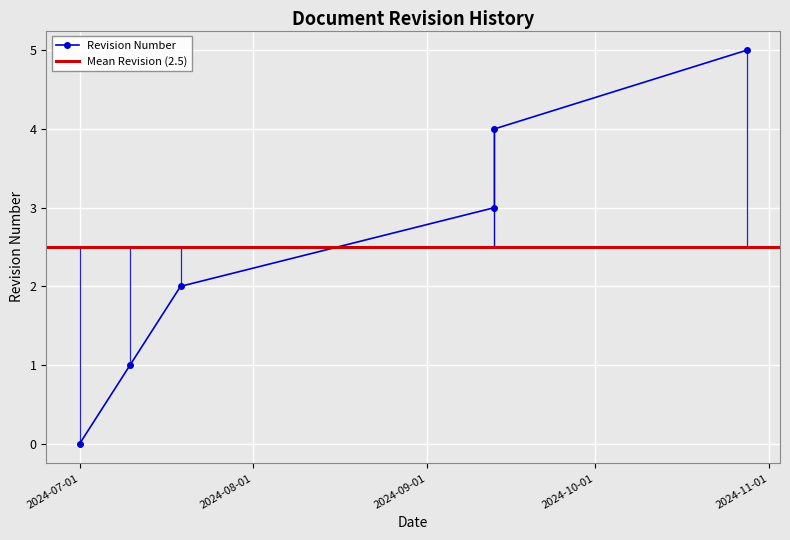

Where is the data nearest to the value 2?

2024-07-19